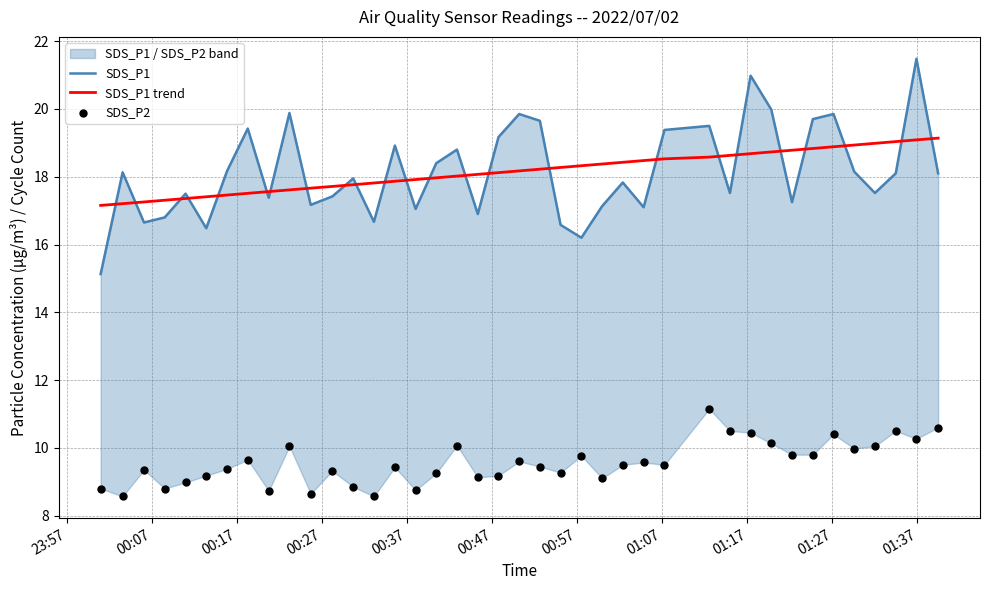

What is the minimum value for SDS_P1 trend?

17.2